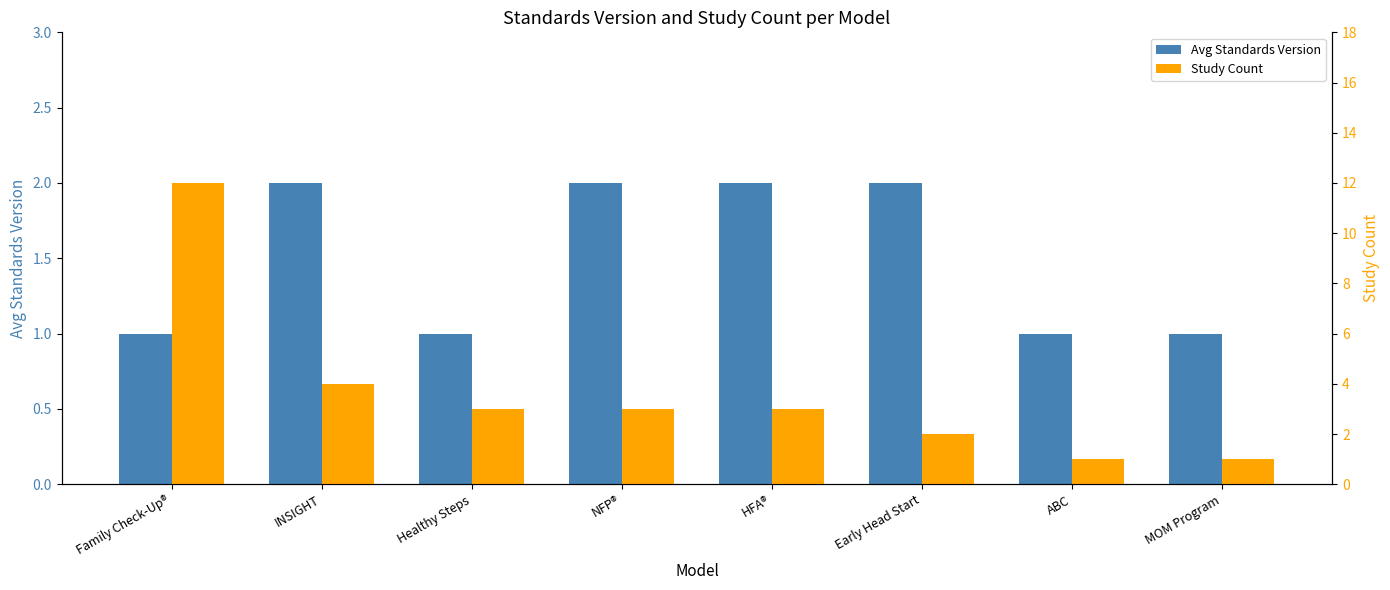

Which has a higher value, HFA® or MOM Program?

HFA®